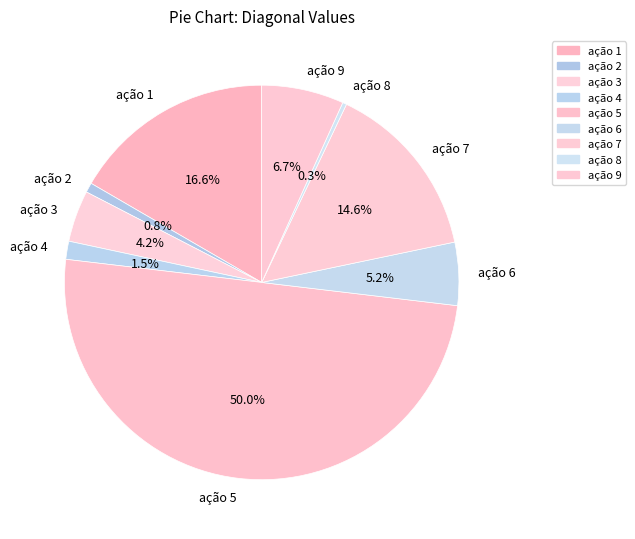

Is the sum of ação 2 and ação 7 greater than half?

No